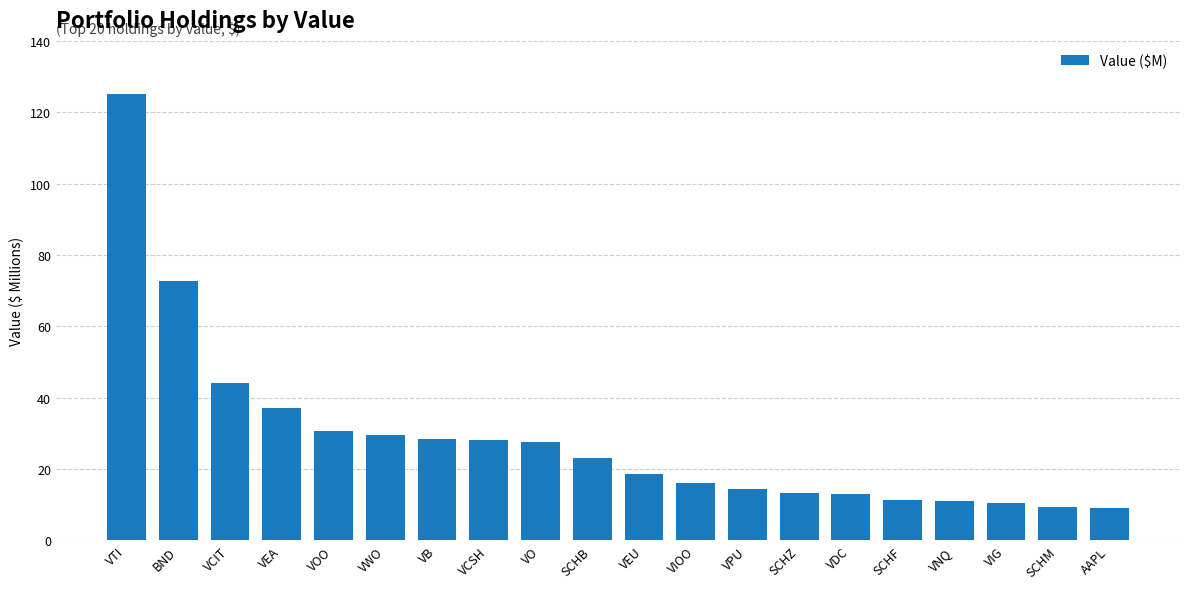

How many bars are there in total?

20